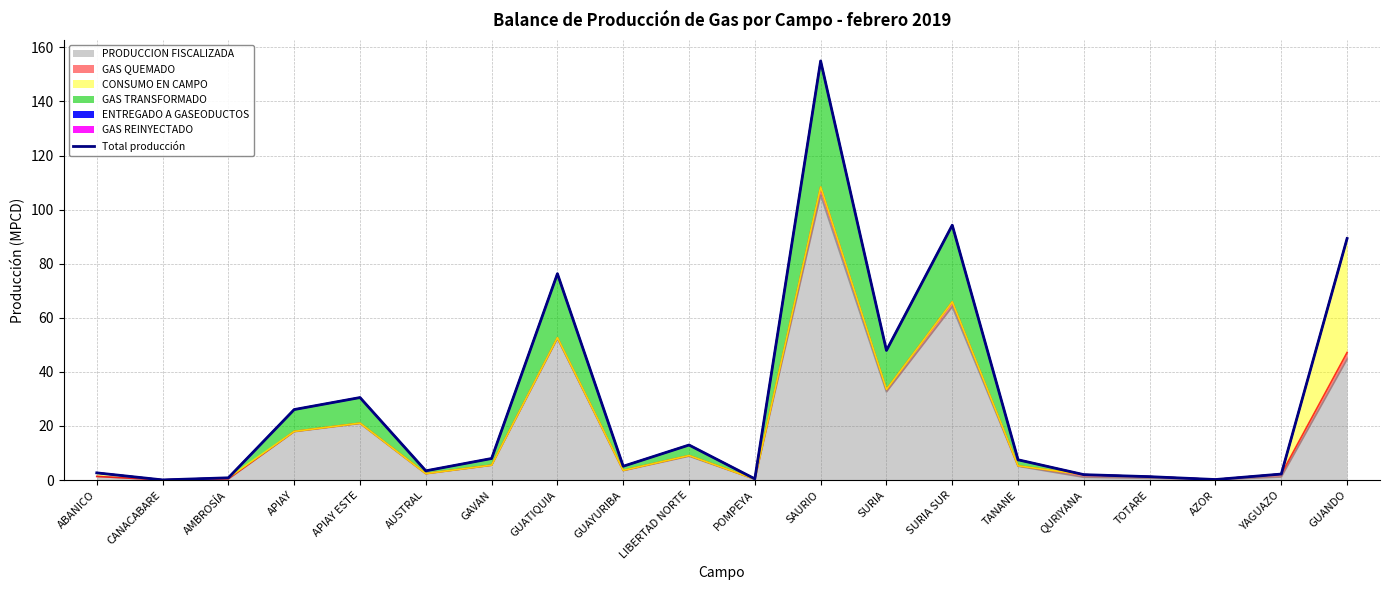

How many values are below 7?

10